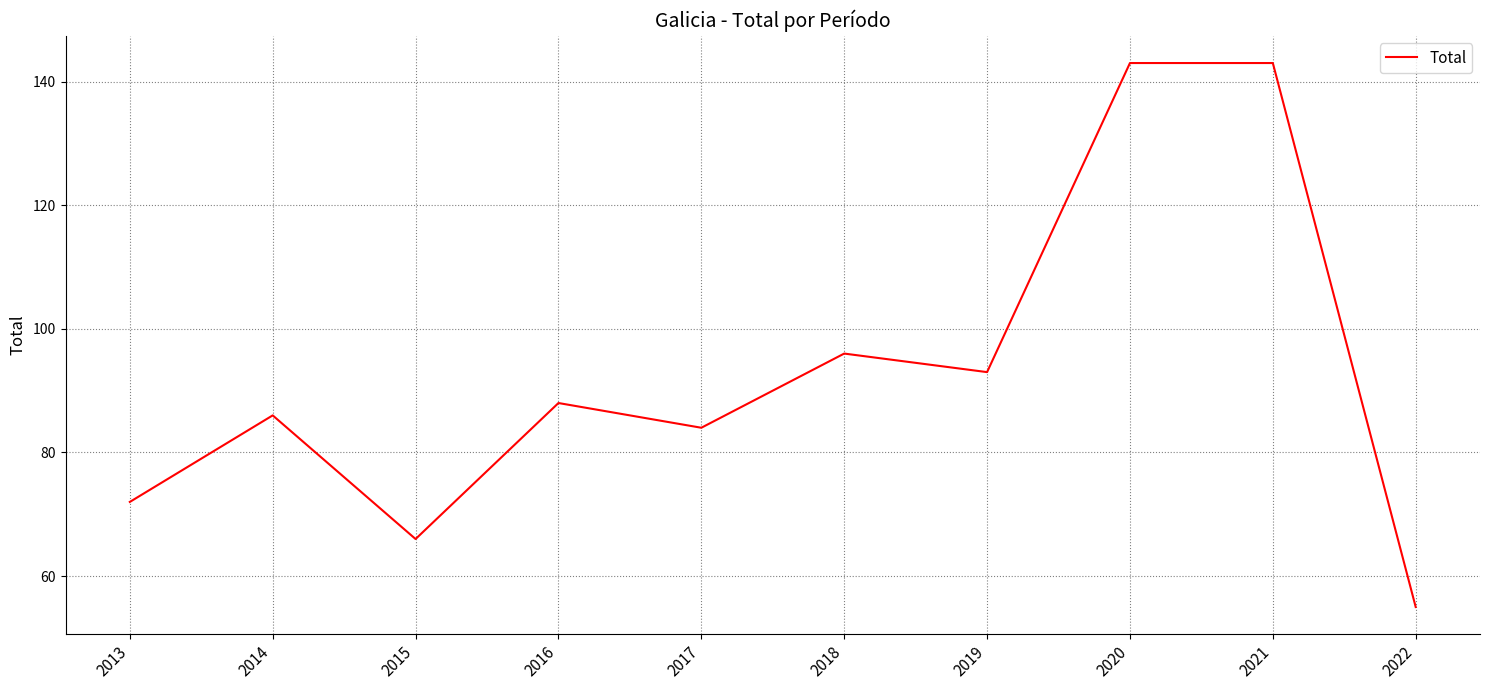

What is the difference between the maximum and second lowest values?

77